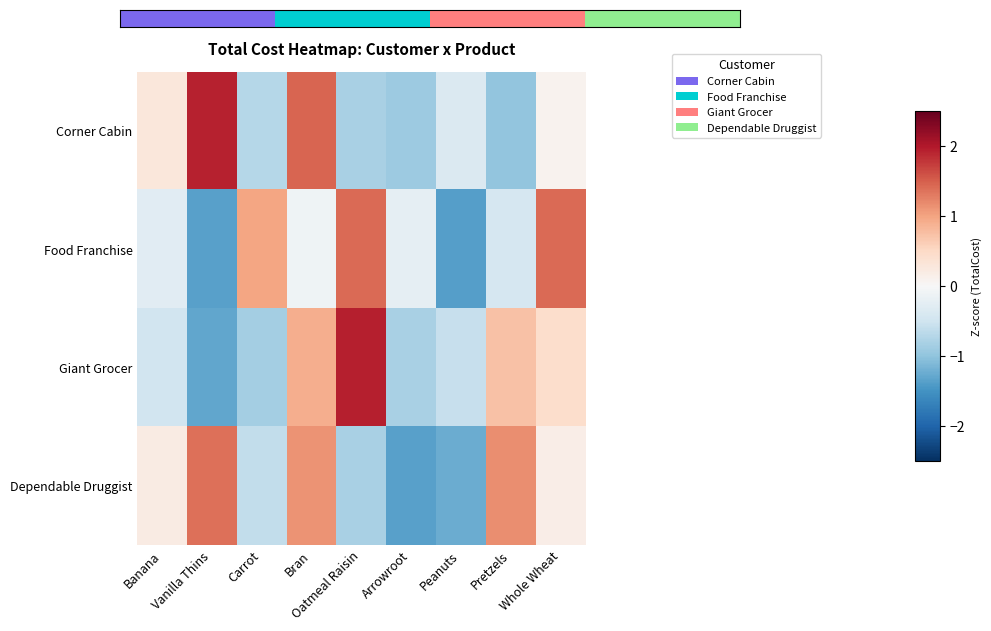

Between Vanilla Thins and Peanuts, which series saw the biggest shift?

Dependable Druggist